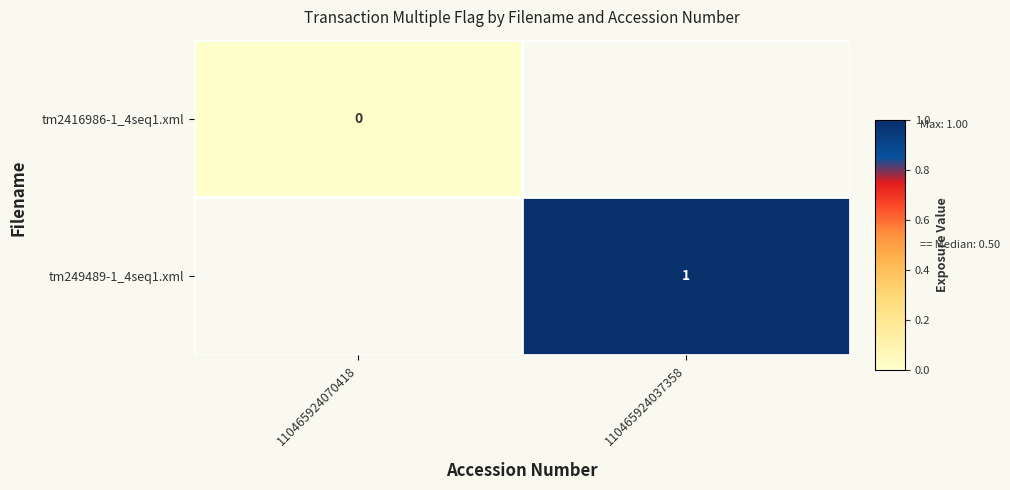

Is the value of tm2416986-1_4seq1.xml at 110465924037358 greater than the value of tm249489-1_4seq1.xml at 110465924070418?

No